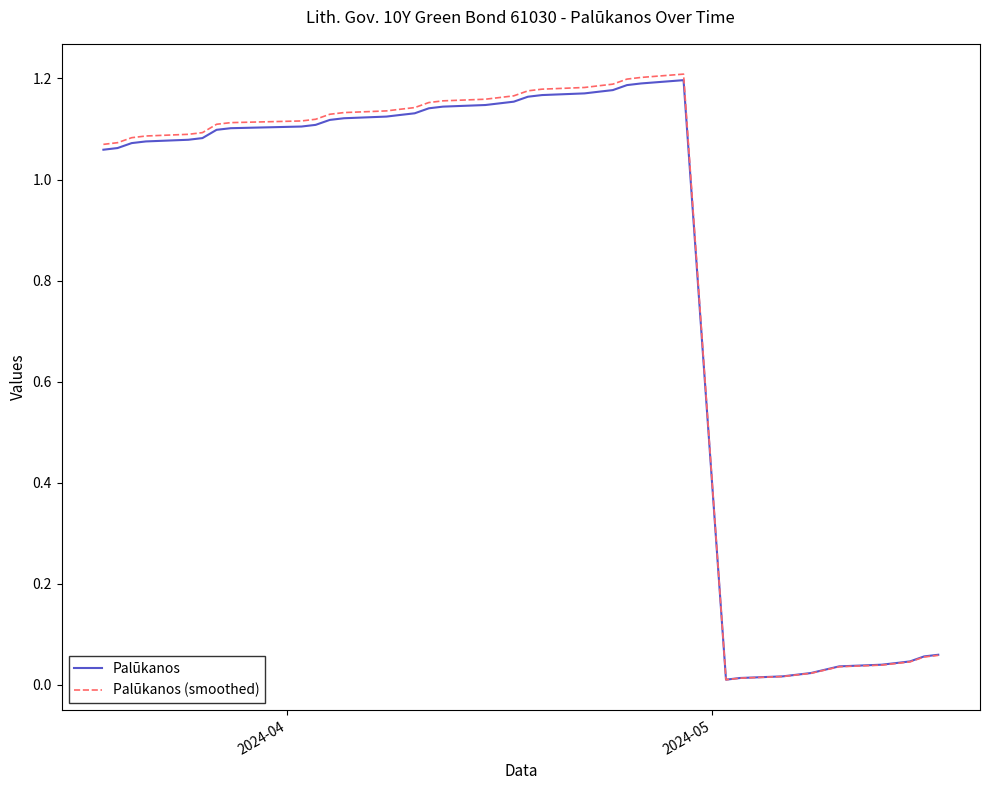

Which series ends up on top after the final intersection of Palūkanos and Palūkanos (smoothed)?

Palūkanos